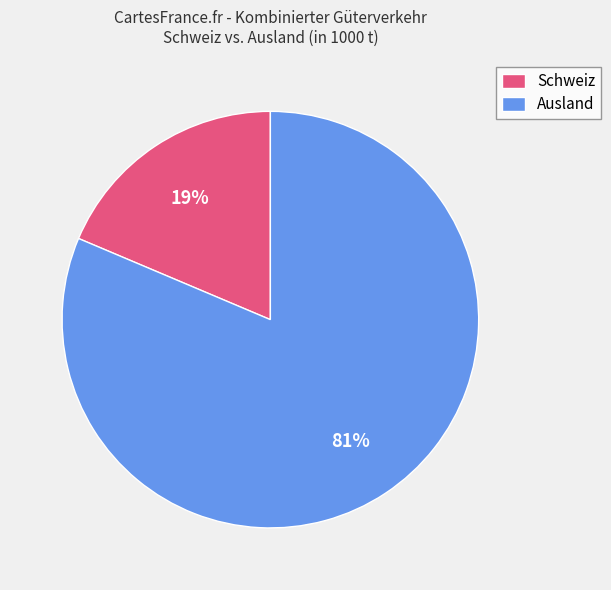

Is there a majority slice in this chart?

Yes